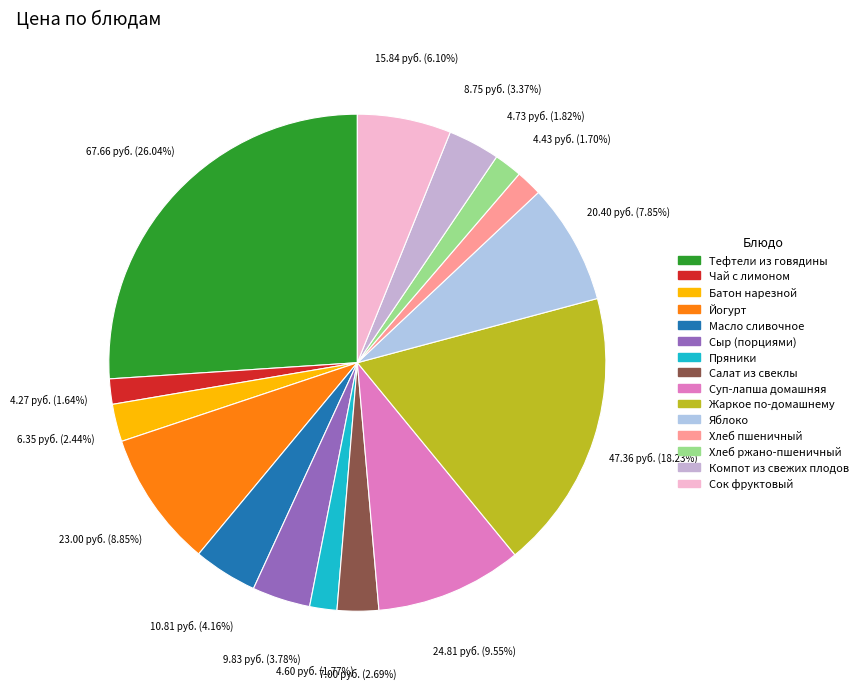

How many slices are in this pie chart?

15